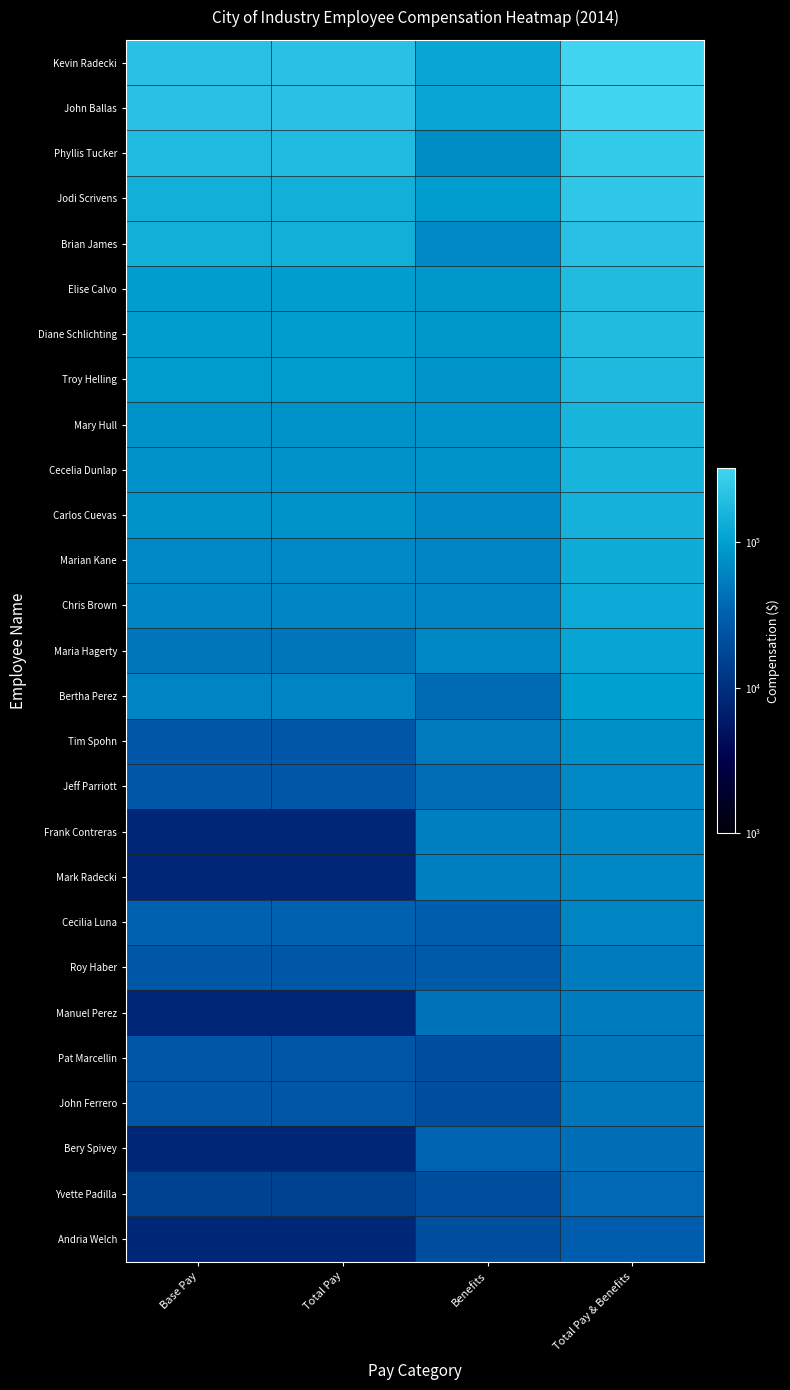

What is the maximum value shown in the chart?

324154.7